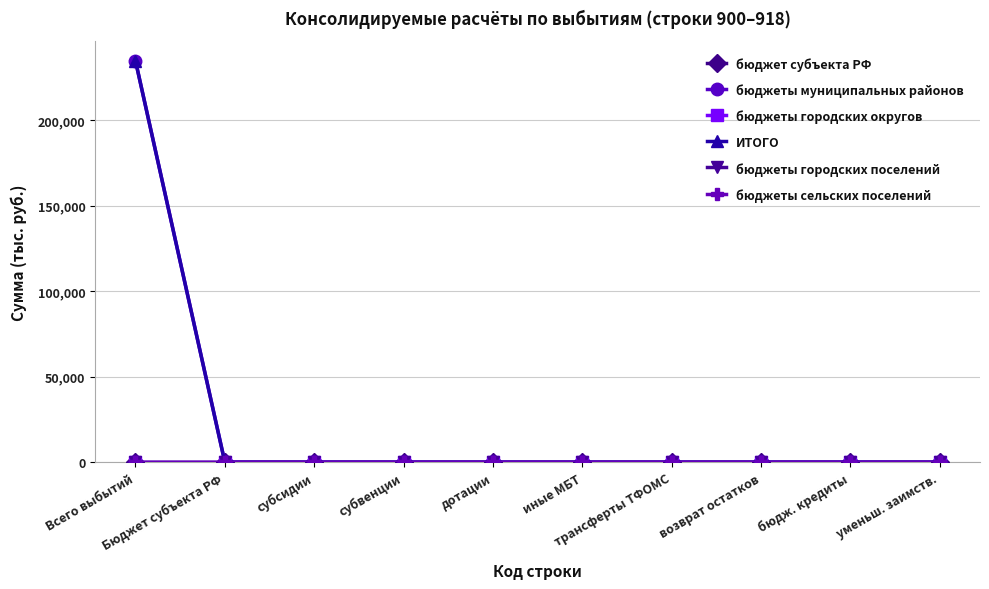

What is the label of the 1st point from the right?

уменьш. заимств.